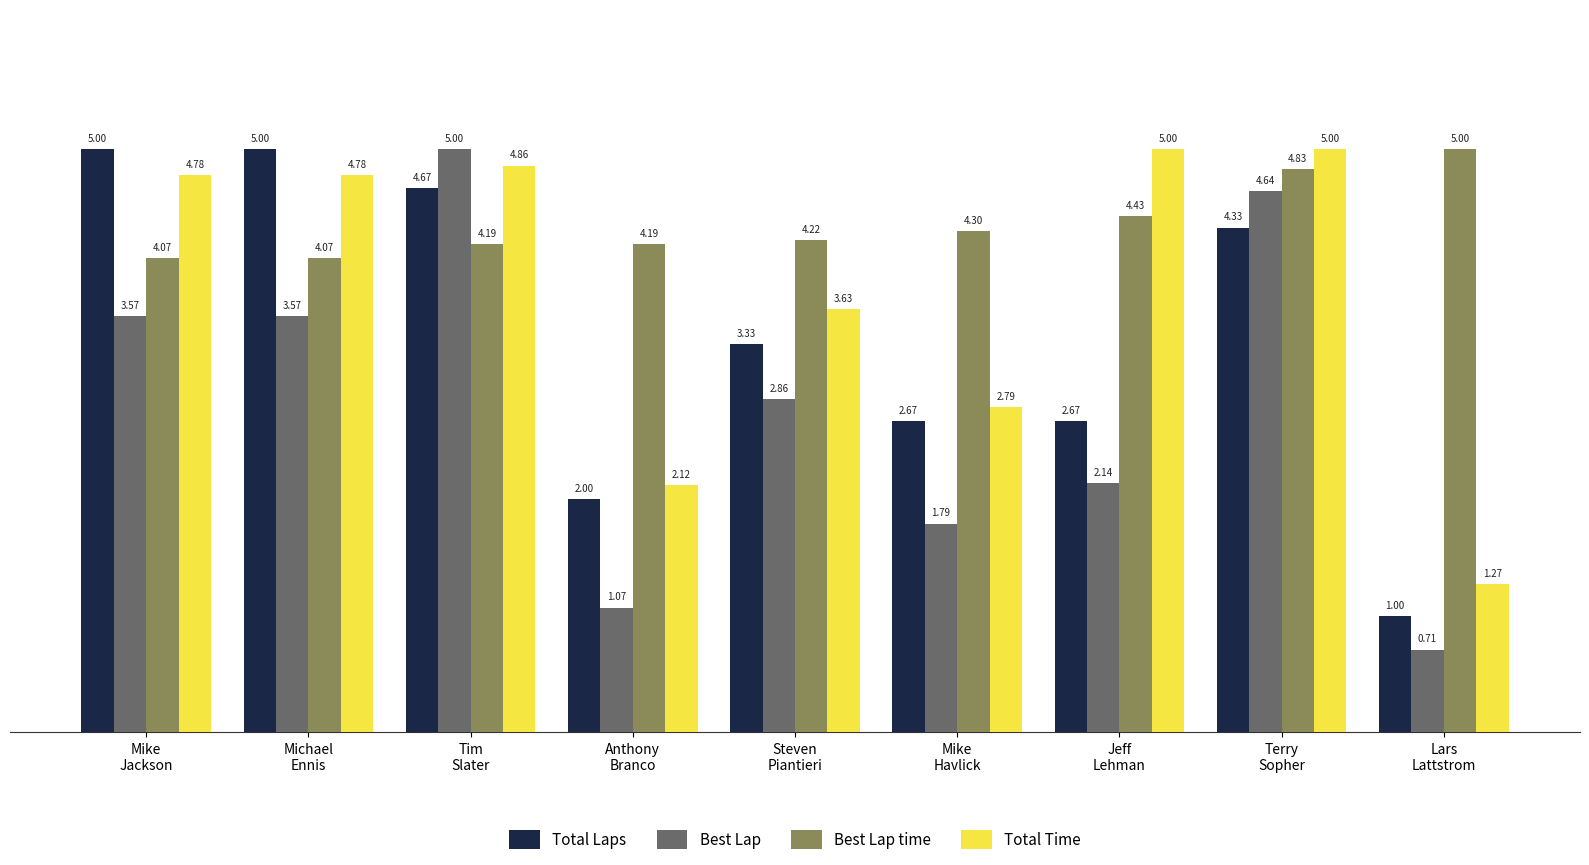

What is the difference between the maximum and minimum values in the Total Laps series?

4.0